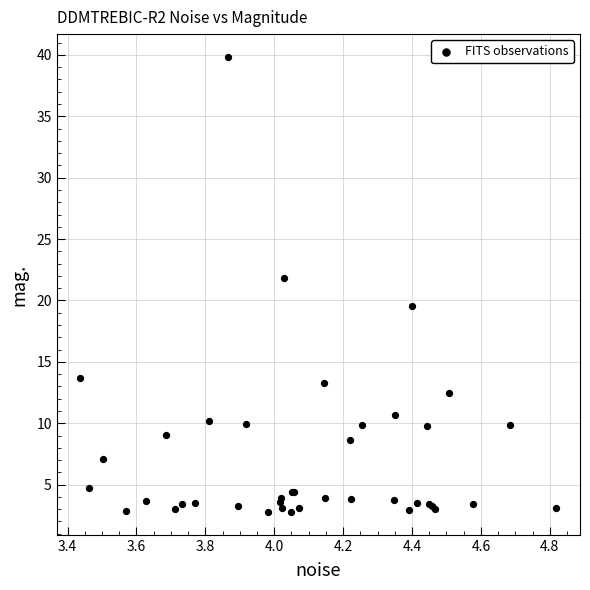

What Y value in the scatter plot is closest to 21?

21.9